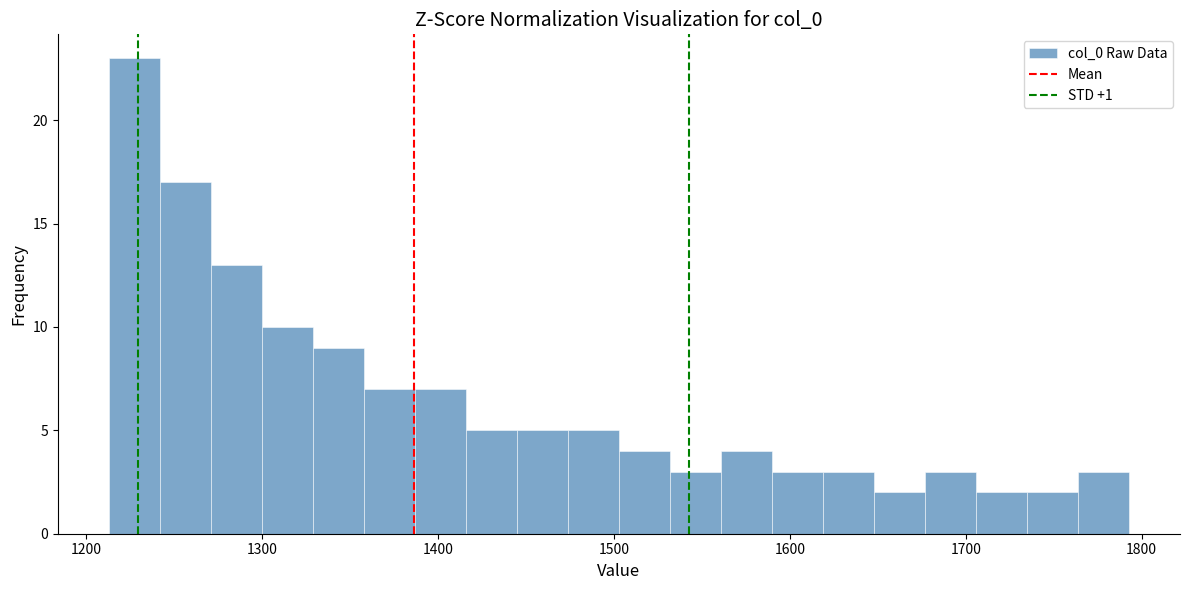

Read against the x-axis, roughly where is the centre of the tallest bar?

1230